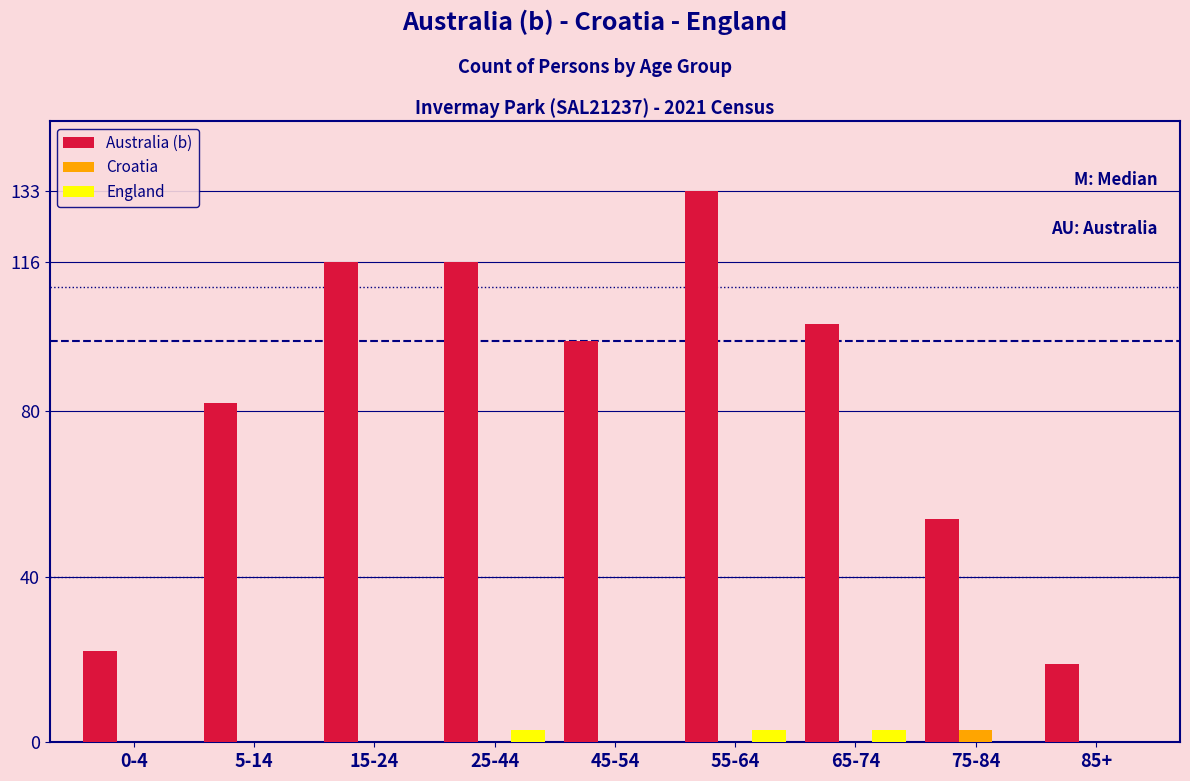

Reading left to right, transcribe all the data shown in this chart.

Australia (b): 0-4=22	5-14=82	15-24=116	25-44=116	45-54=97	55-64=133	65-74=101	75-84=54	85+=19
Croatia: 0-4=0	5-14=0	15-24=0	25-44=0	45-54=0	55-64=0	65-74=0	75-84=3	85+=0
England: 0-4=0	5-14=0	15-24=0	25-44=3	45-54=0	55-64=3	65-74=3	75-84=0	85+=0